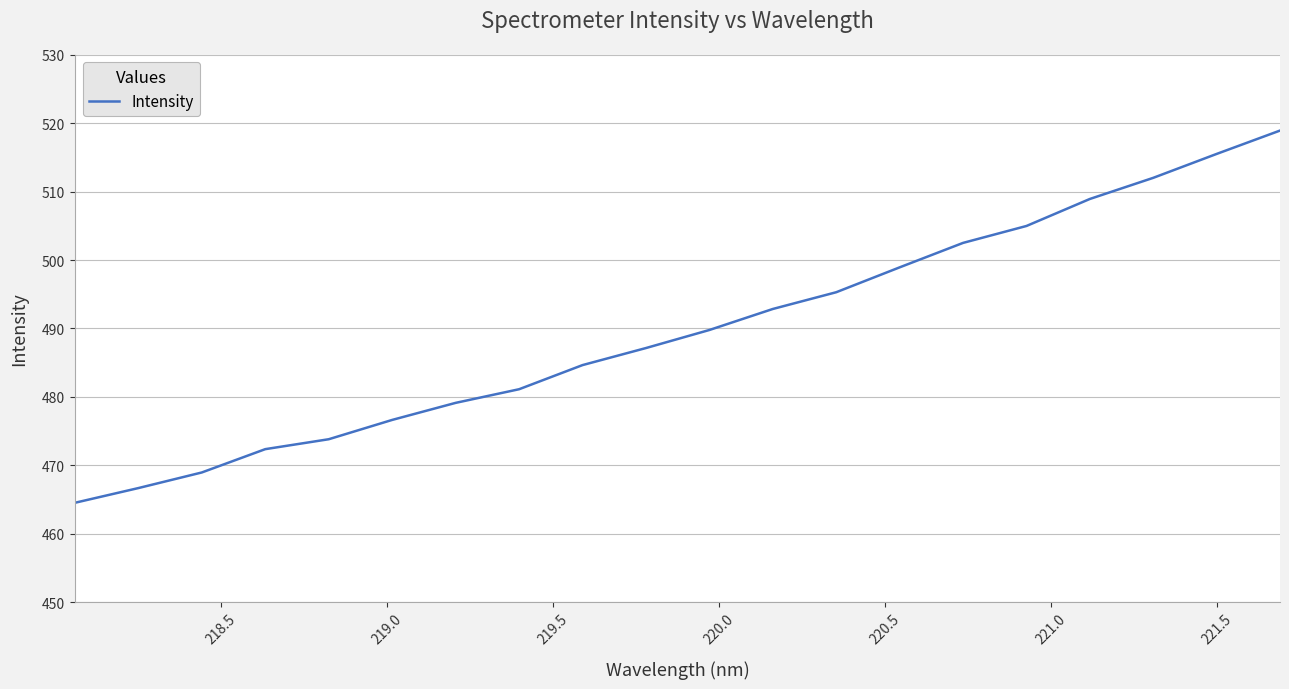

What is the maximum value shown in the chart?

518.9